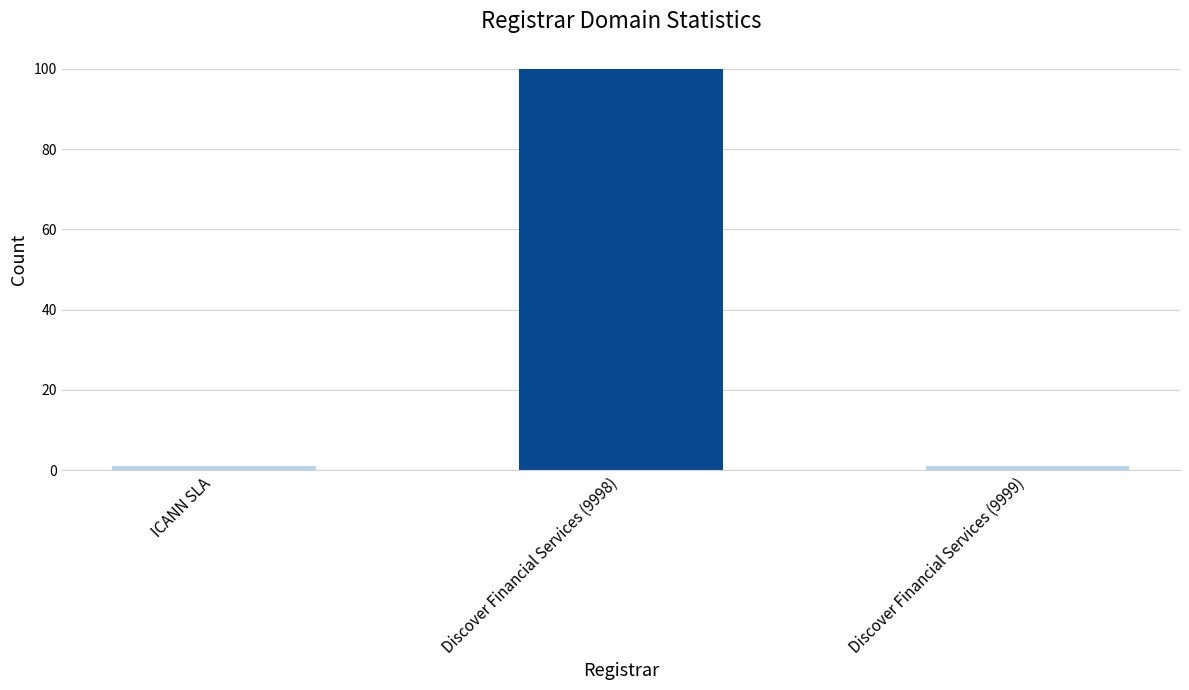

What is the difference between the values at ICANN SLA and Discover Financial Services (9998)?

99